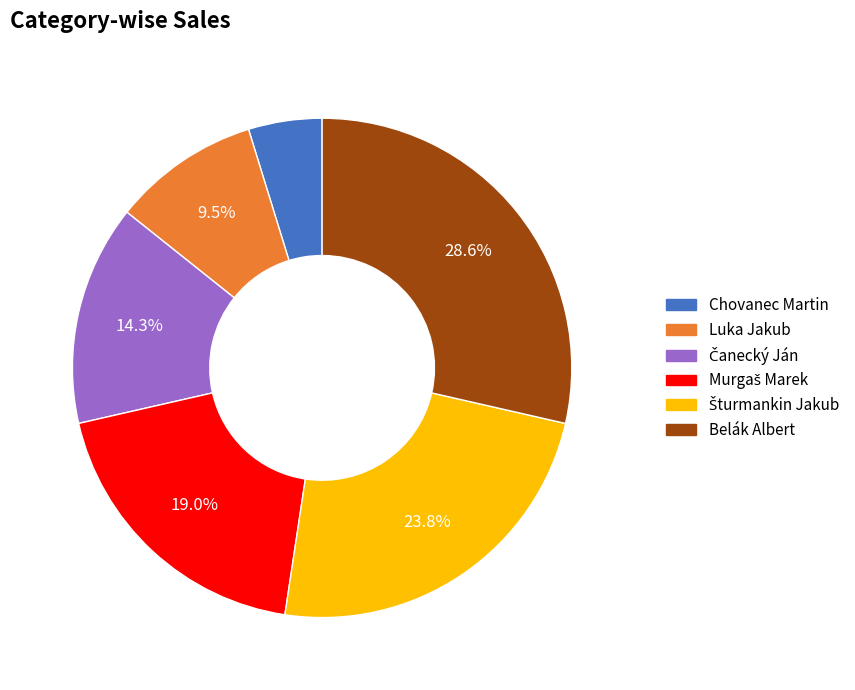

Combined, do Belák Albert and Luka Jakub account for over 50%?

No